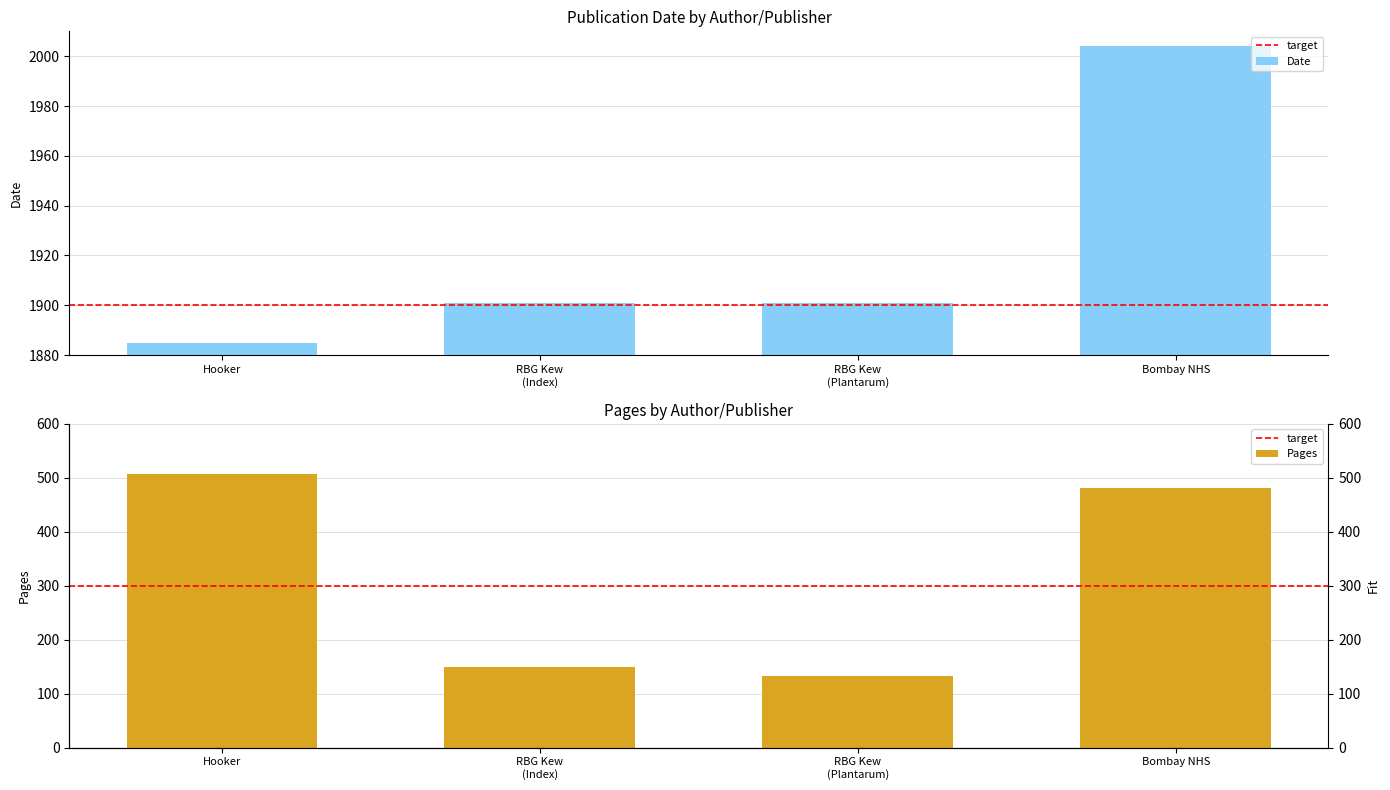

Rank the categories by value from lowest to highest.

Hooker, RBG Kew (Index), RBG Kew (Plantarum), Bombay NHS